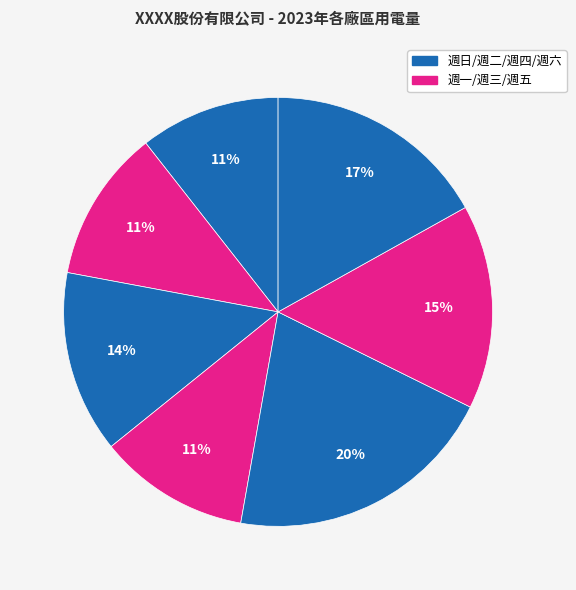

To the nearest percent, what is the average slice percentage?

14%